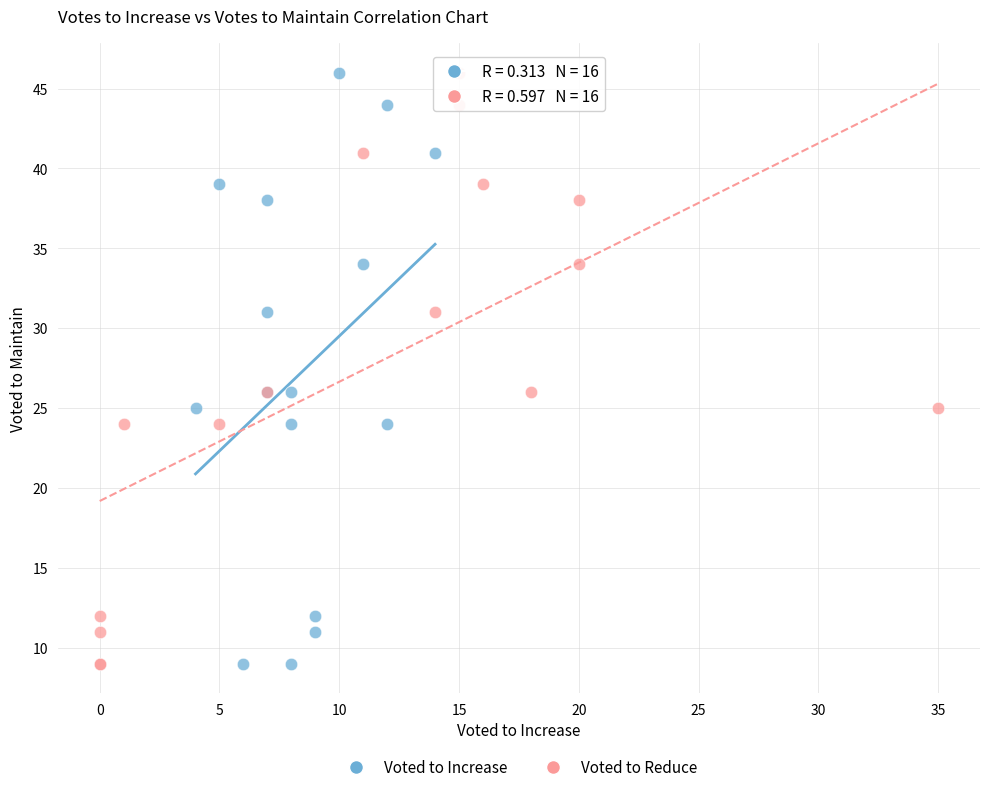

What are all the series names shown in the legend?

Voted to Increase, Voted to Reduce